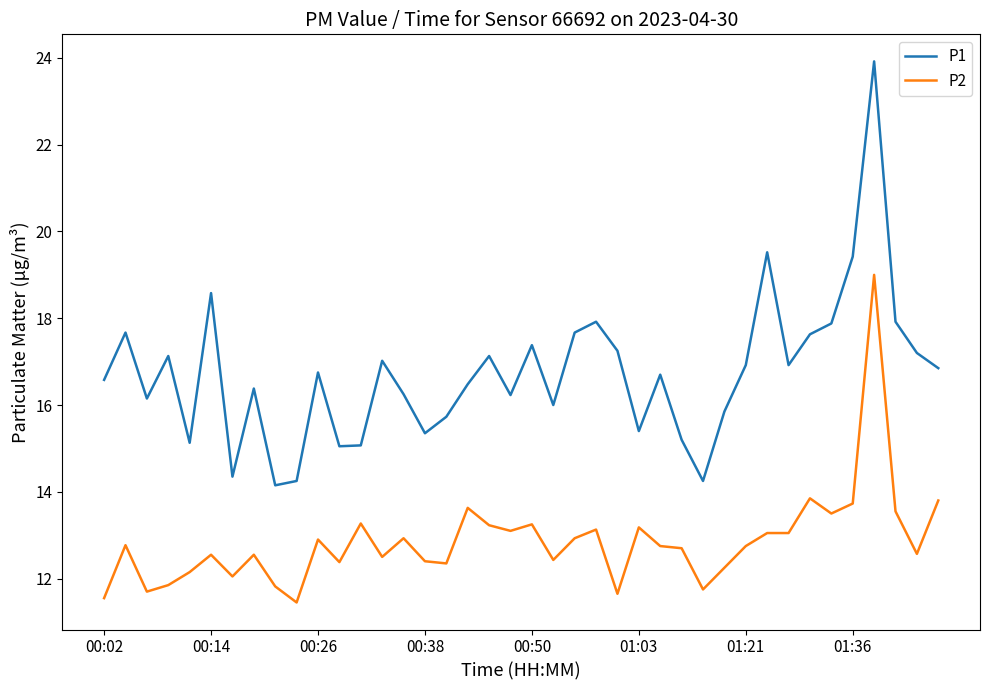

Which series has the largest range (max minus min)?

P1